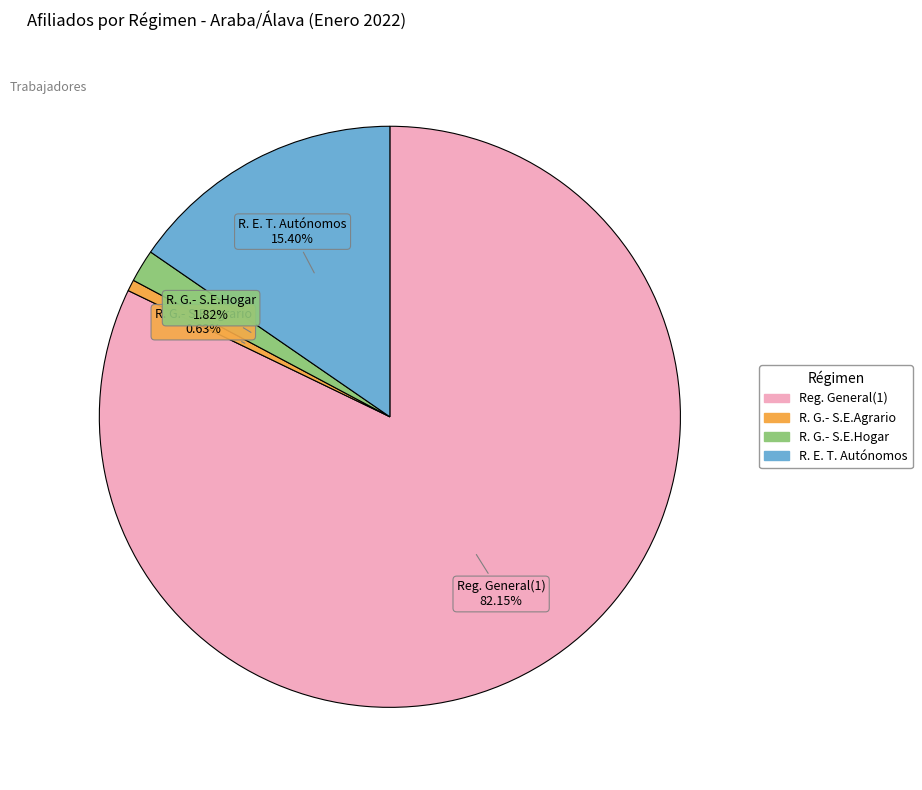

Is there a majority slice in this chart?

Yes